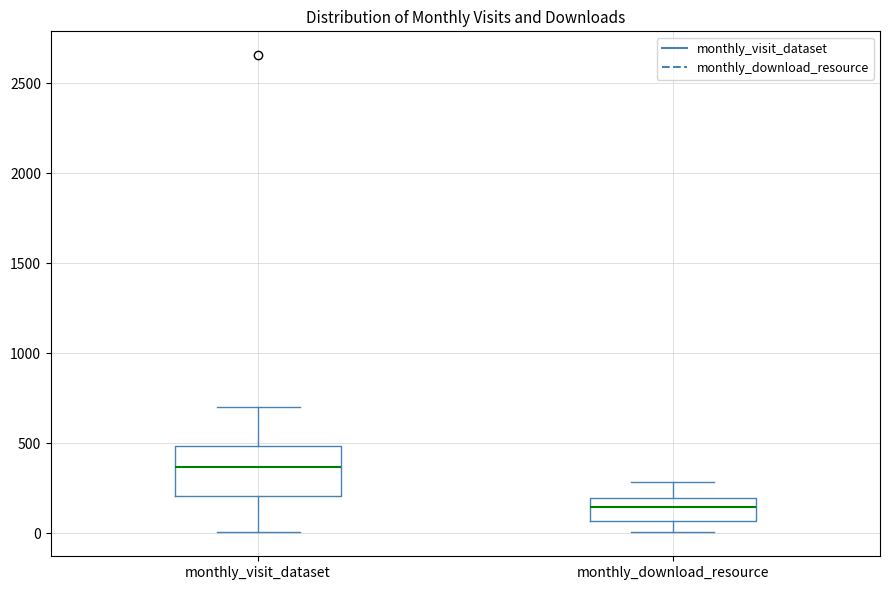

Reading left to right, read every box against the y-axis: the position of its median line, the range the box covers, and the ends of its whiskers. The values are not printed on the chart, so give them approximately, as read against the axis.

monthly_visit_dataset: median 350, box 200 to 500, whiskers 0 to 700
monthly_download_resource: median 150, box 50 to 200, whiskers 0 to 300